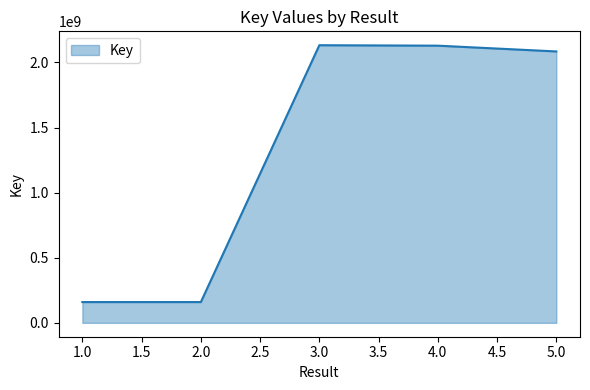

What is the change in value from 2.0 to 3.0?

+1972811282